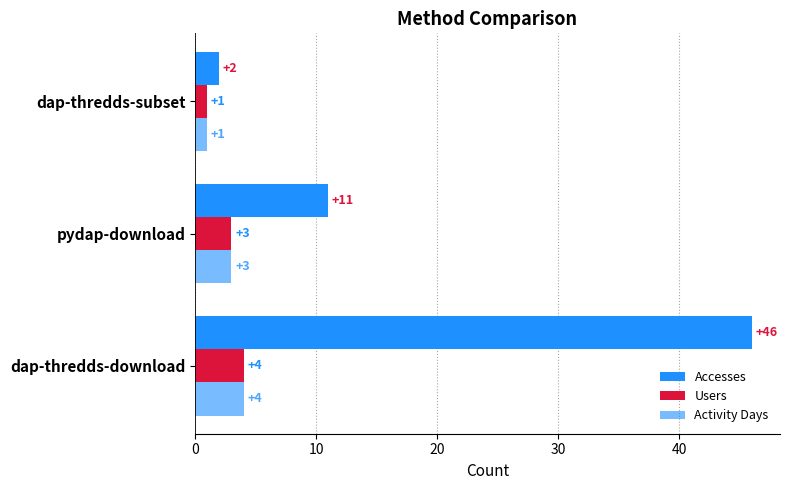

Rank the series by their maximum value, from highest to lowest.

Accesses, Users, Activity Days